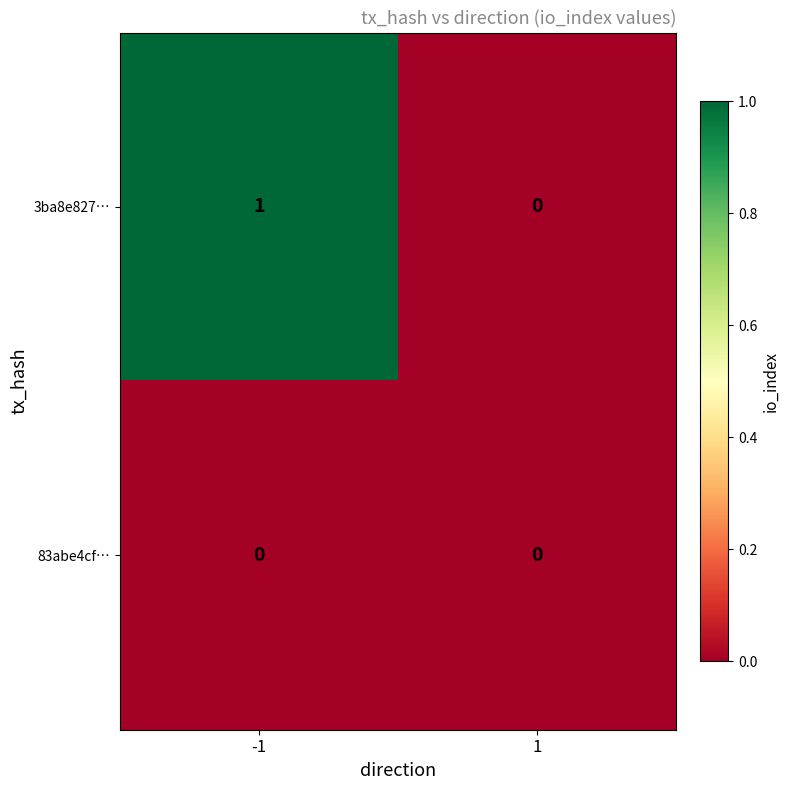

Reading left to right, list all the values displayed in this chart.

3ba8e827…: -1=1	1=0
83abe4cf…: -1=0	1=0